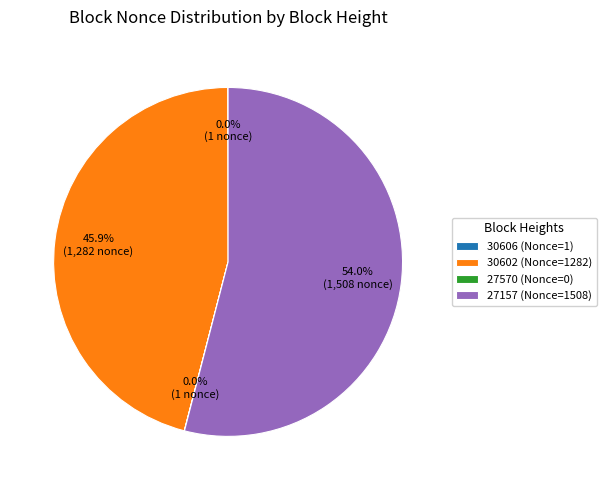

Does any single category account for the majority?

Yes